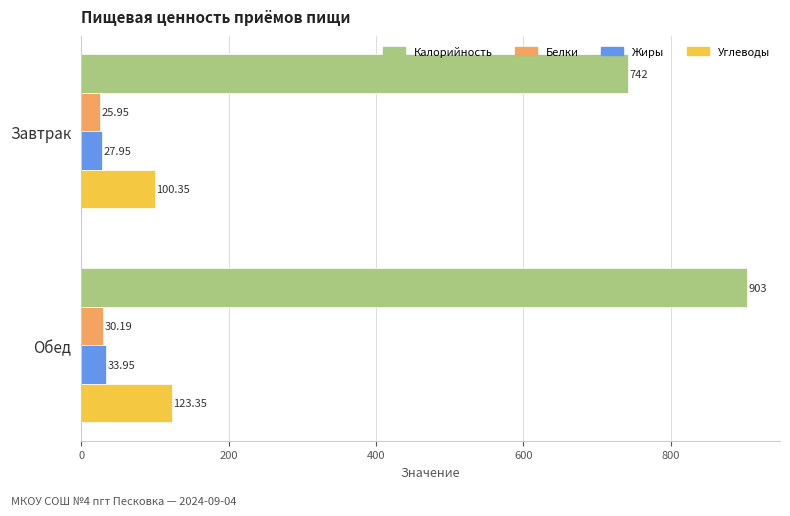

At which label is Калорийность closest to 822?

Завтрак